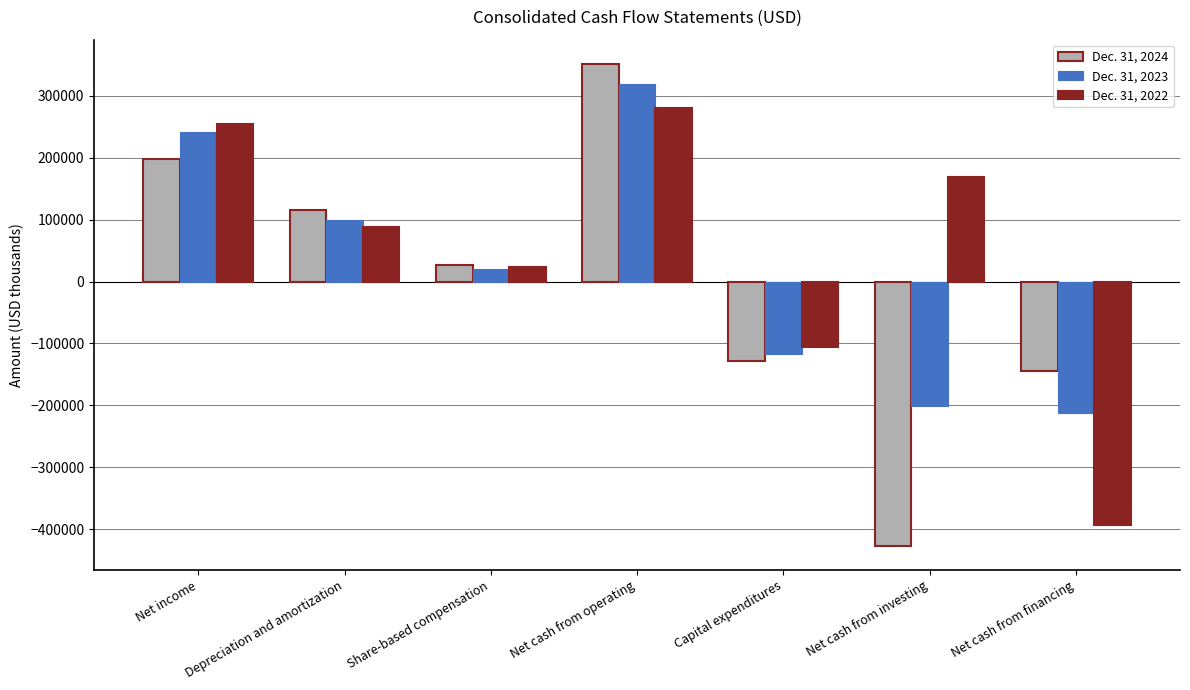

How many values in Dec. 31, 2023 are below zero?

3